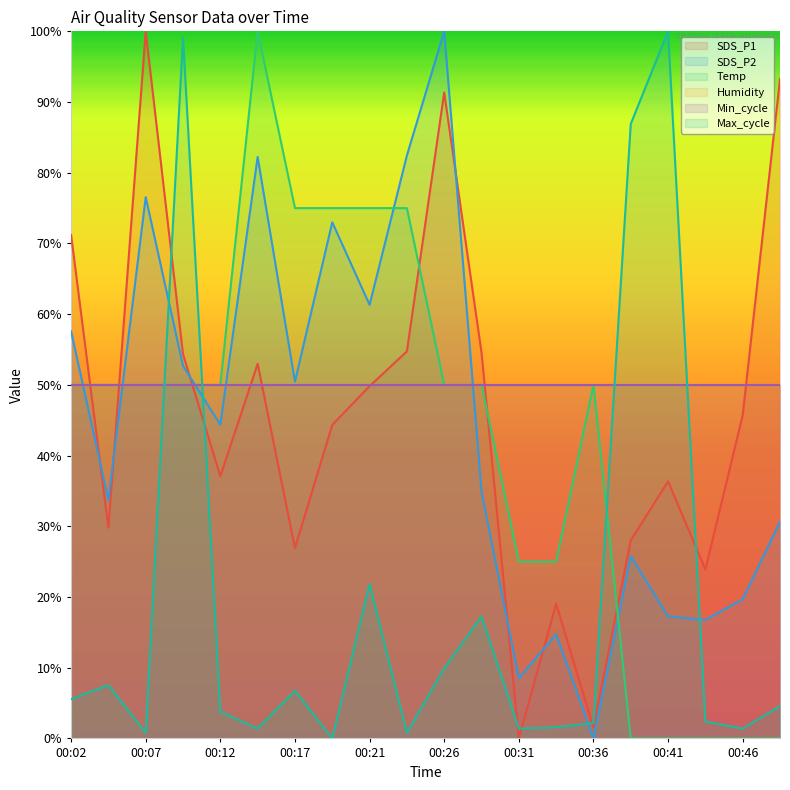

How many interior local valleys does the SDS_P2 series have?

7